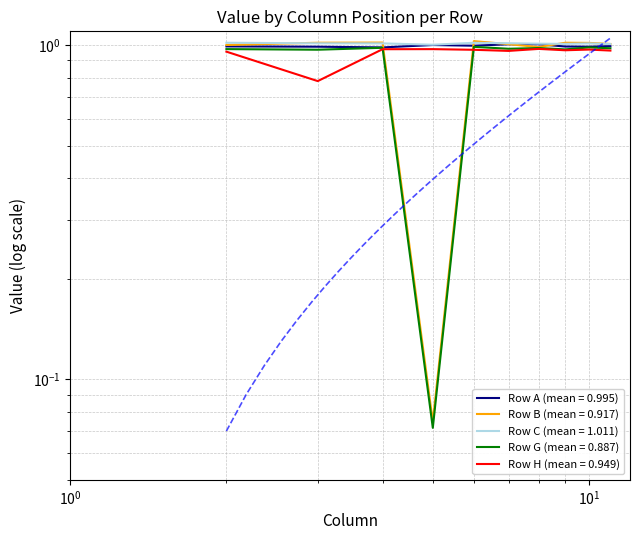

At 9, list the series in order from largest to smallest.

Row B, Row C, Row A, Row G, Row H